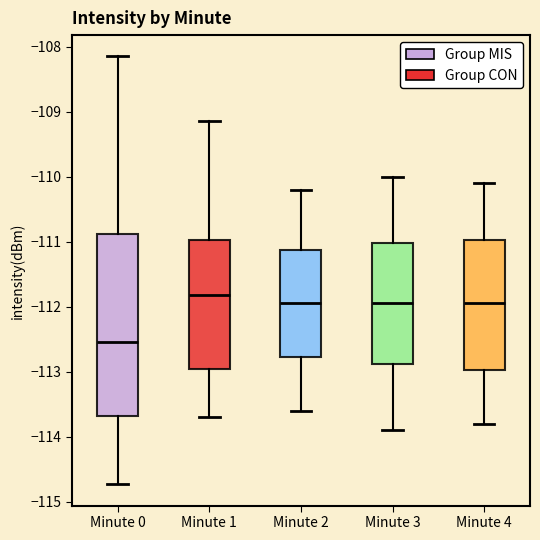

Reading left to right, read every box against the y-axis: the position of its median line, the range the box covers, and the ends of its whiskers. The values are not printed on the chart, so give them approximately, as read against the axis.

Minute 0: median -112.5, box -113.7 to -110.9, whiskers -114.7 to -108.1
Minute 1: median -111.8, box -113.0 to -111.0, whiskers -113.7 to -109.1
Minute 2: median -111.9, box -112.8 to -111.1, whiskers -113.6 to -110.2
Minute 3: median -111.9, box -112.9 to -111.0, whiskers -113.9 to -110.0
Minute 4: median -111.9, box -113.0 to -111.0, whiskers -113.8 to -110.1